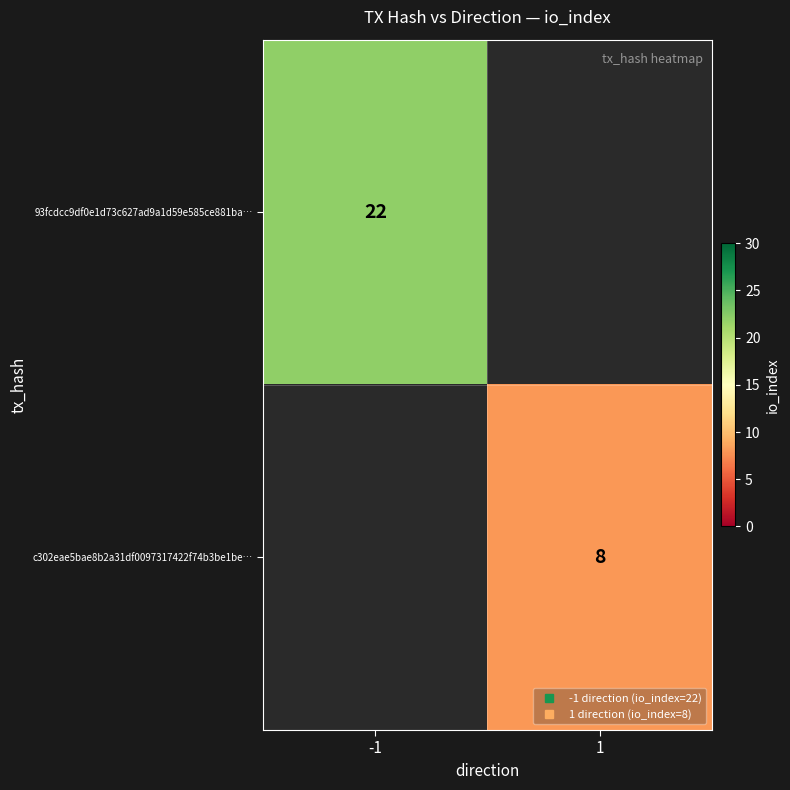

List the series in order of their peak value, highest first.

93fcdcc9df0e1d73c627ad9a1d59e585ce881ba…, c302eae5bae8b2a31df0097317422f74b3be1be…